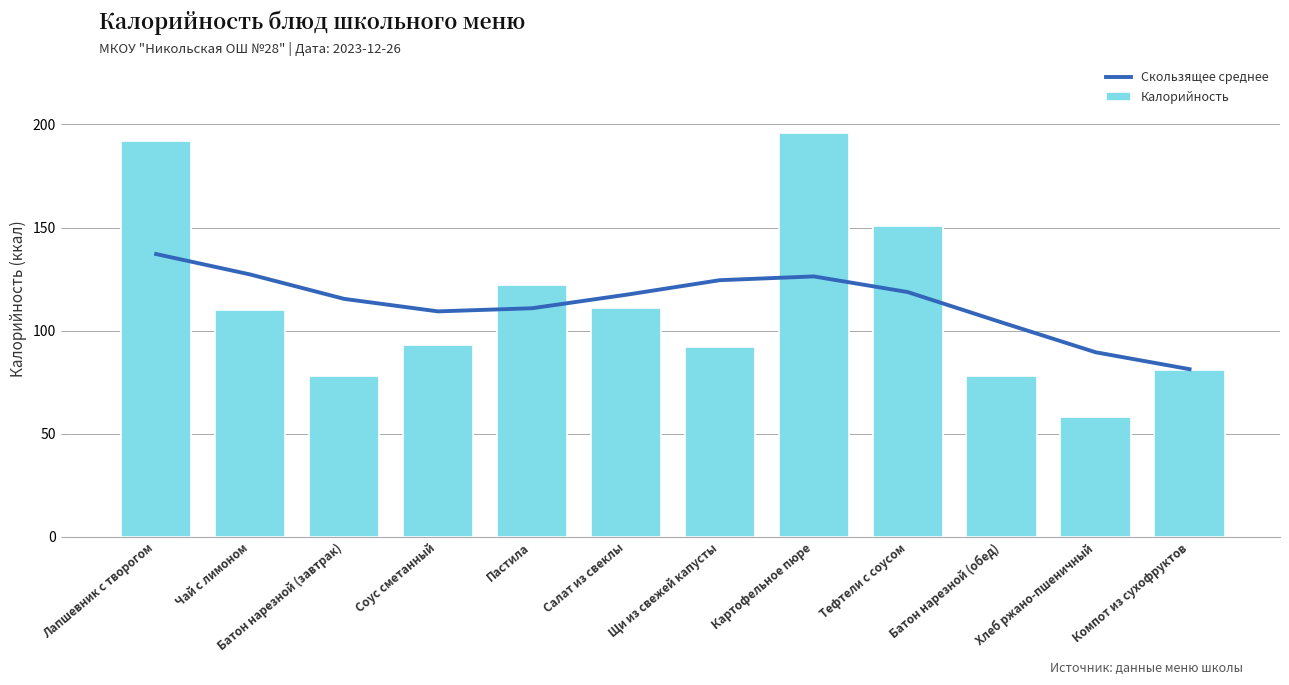

List the series in order of their overall mean, lowest first.

Калорийность, Скользящее среднее